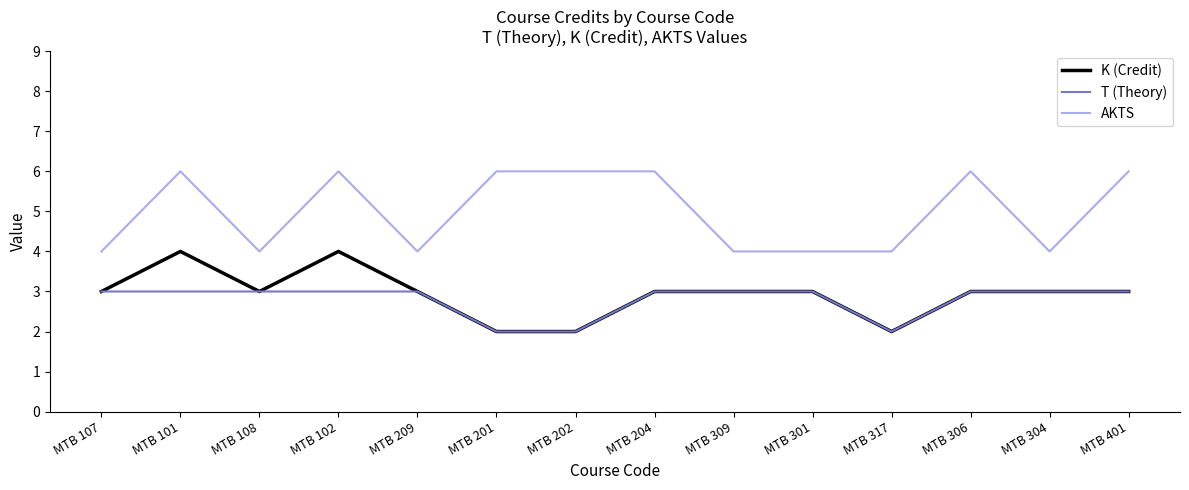

Which series has the largest total across all categories?

AKTS